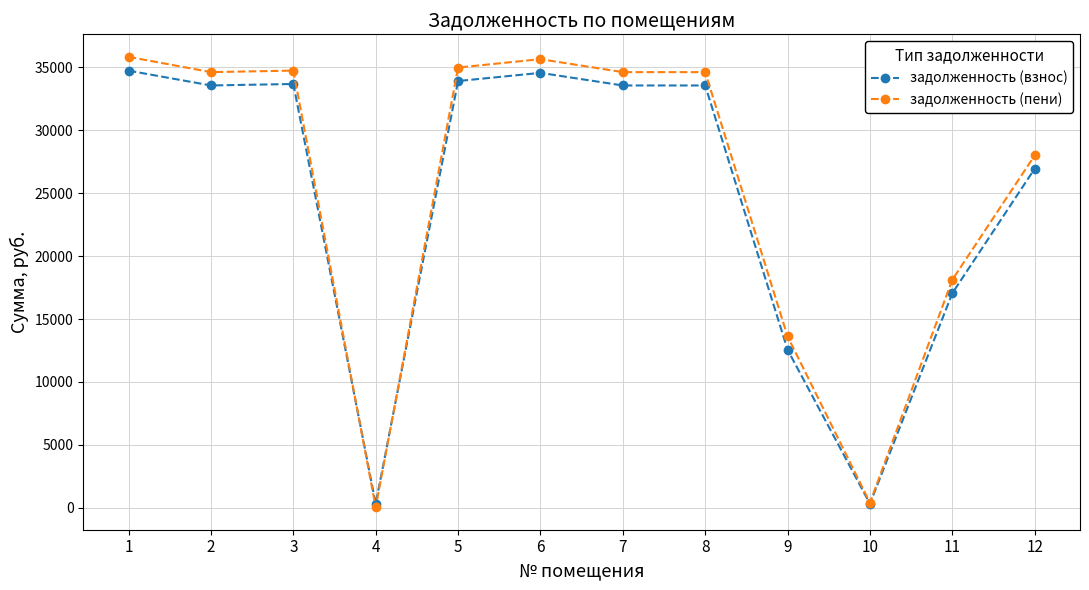

What is the difference between the maximum and minimum values in the задолженность (пени) series?

35809.7